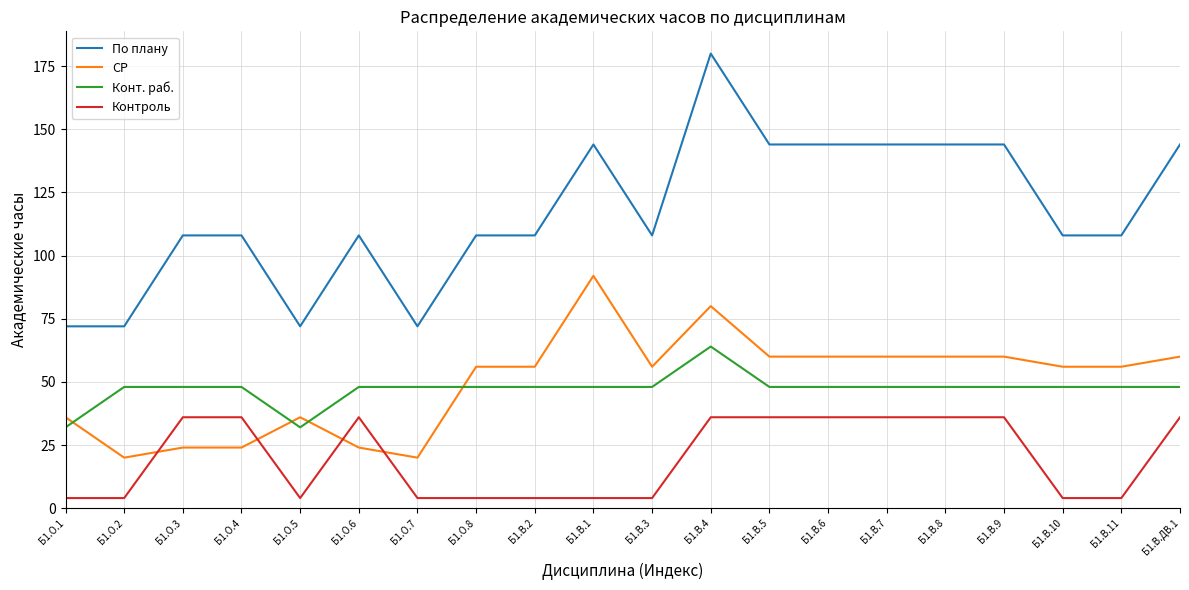

Is it true that СР equals 56 at Б1.В.11?

True